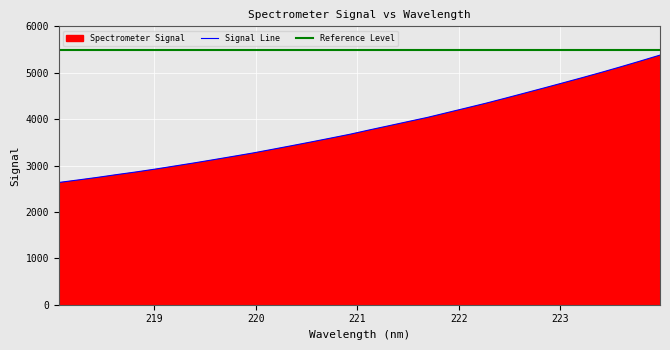

Reading left to right, list all the values displayed in this chart.

218.0596=2634.7	218.2508=2689.0	218.442=2745.0	218.6332=2805.3	218.8244=2862.8	219.0156=2925.0	219.2067=2991.5	219.3979=3058.2	219.589=3127.7	219.7801=3198.6	219.9712=3270.2	220.1623=3348.5	220.3533=3427.6	220.5444=3508.2	220.7354=3590.2	220.9264=3673.8	221.1174=3766.6	221.3083=3856.6	221.4993=3947.4	221.6902=4037.2	221.8812=4138.8	222.0721=4239.7	222.263=4341.7	222.4538=4449.5	222.6447=4559.8	222.8355=4670.3	223.0264=4782.6	223.2172=4895.5	223.408=5011.5	223.5987=5131.2	223.7895=5254.2	223.9802=5379.9